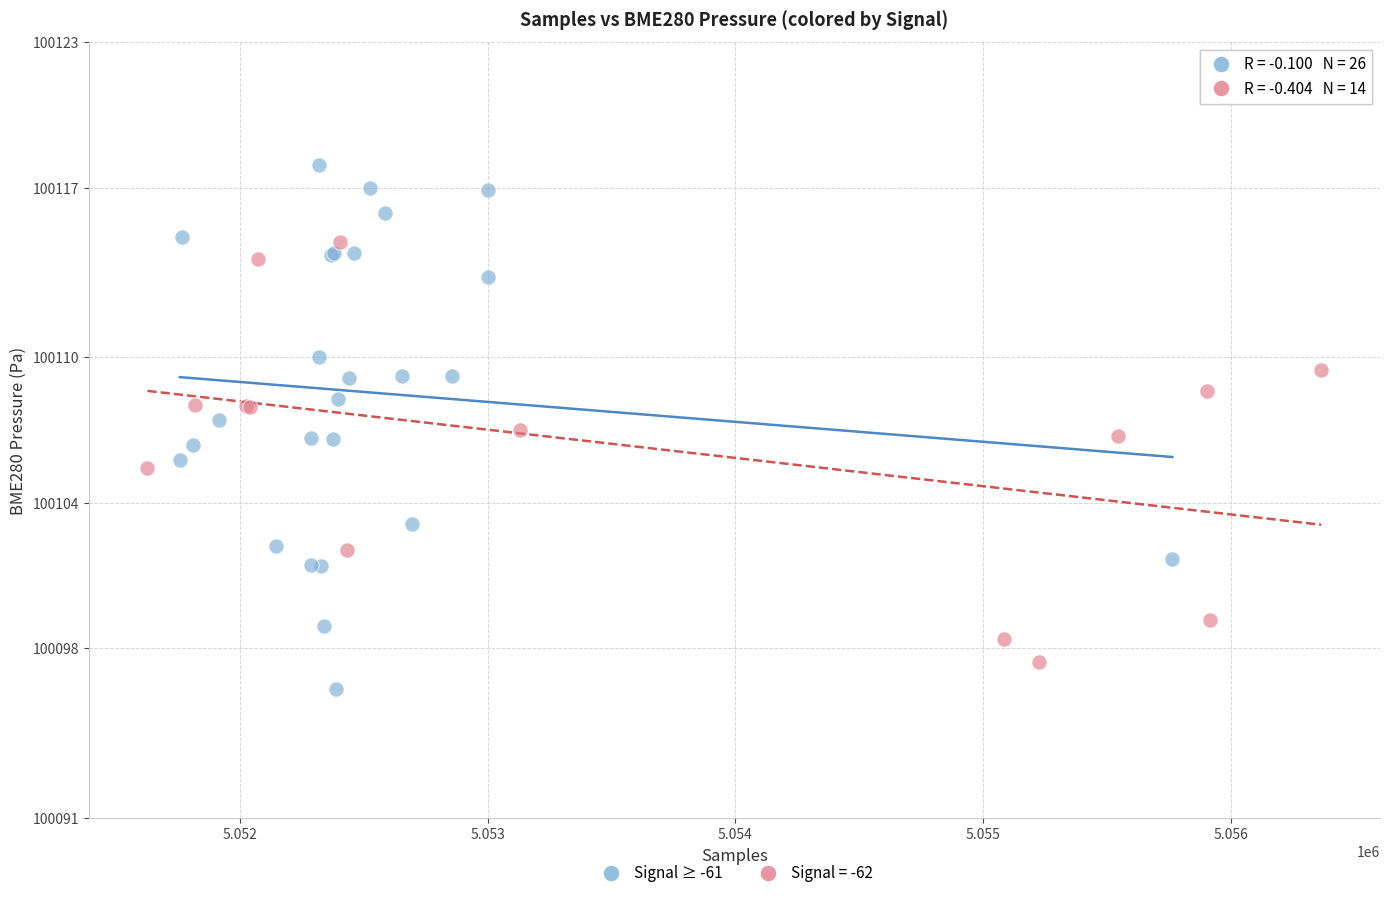

Which series reaches the maximum Y coordinate?

Signal ≥ -61